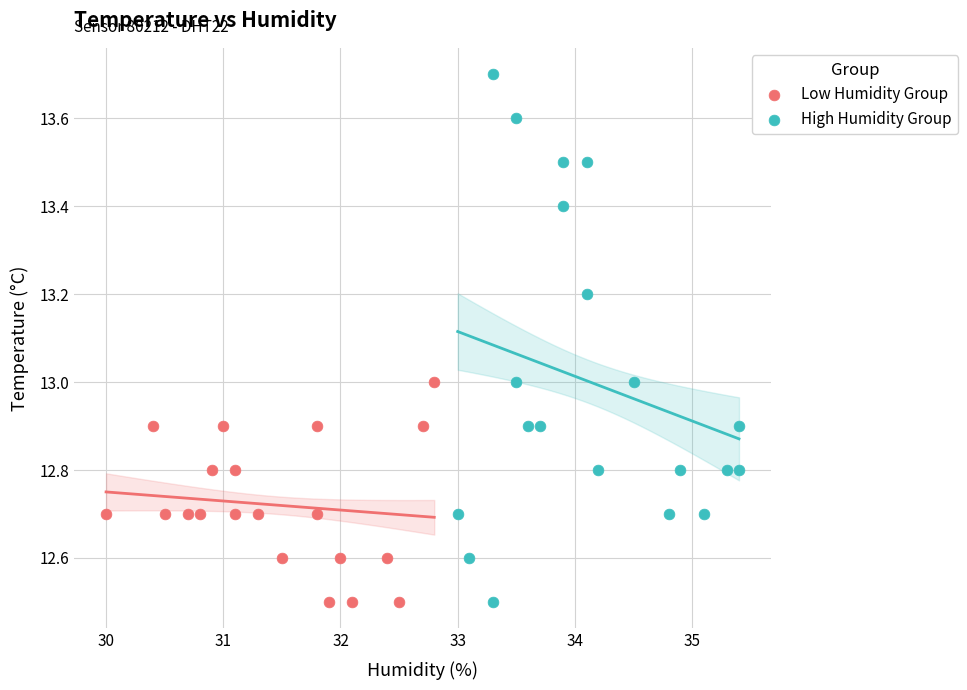

Which series reaches the maximum Y coordinate?

High Humidity Group